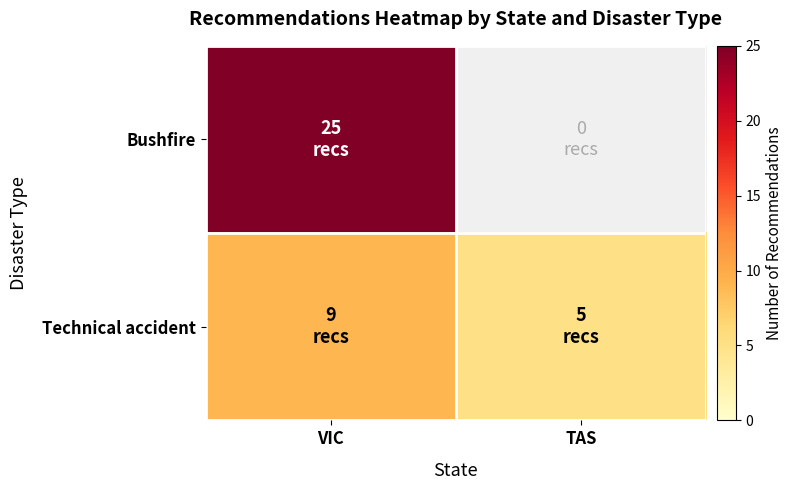

How many distinct data groups are displayed?

2